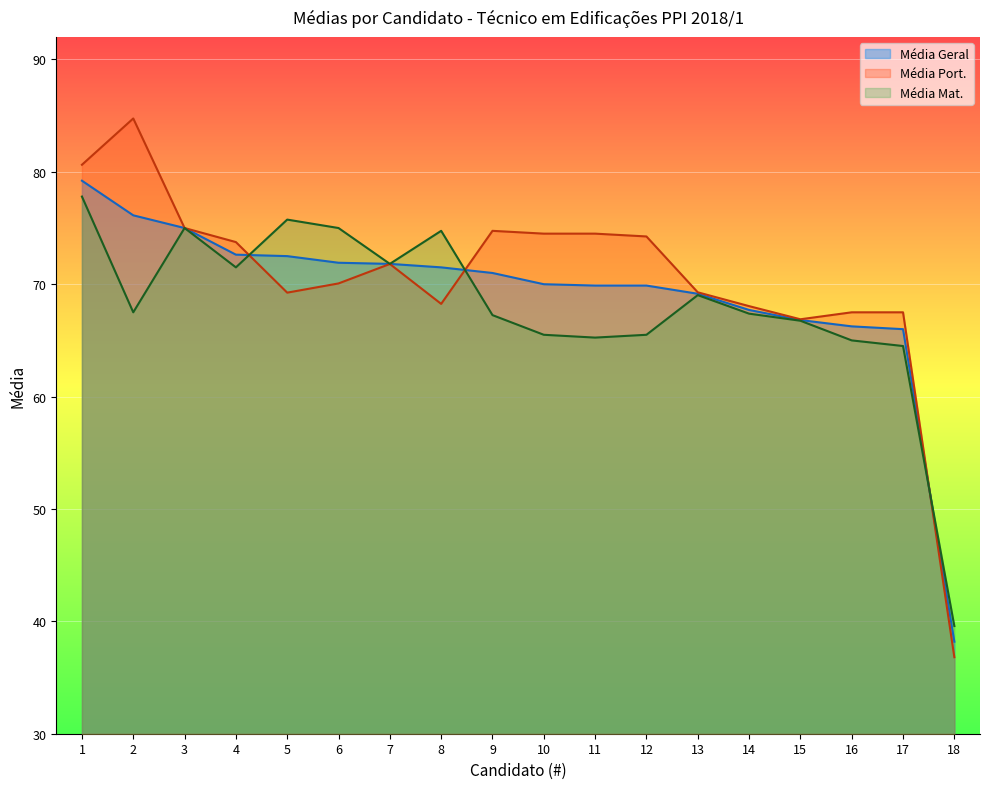

The Média Geral series shows 39.4 at 15. True or false?

False